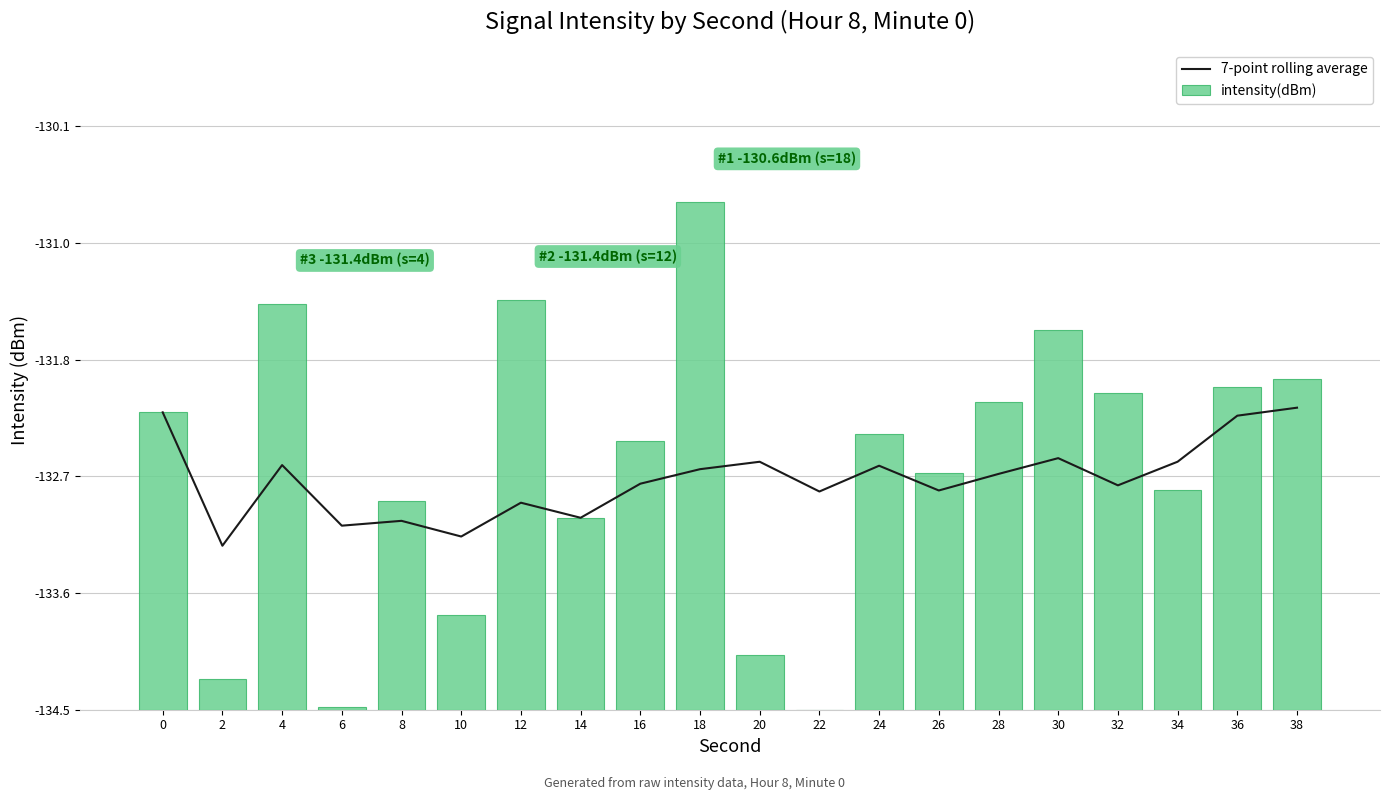

Reading left to right, list all the values displayed in this chart.

7-point rolling average: 0=2.3	2=1.3	4=1.9	6=1.4	8=1.4	10=1.3	12=1.6	14=1.5	16=1.7	18=1.8	20=1.9	22=1.7	24=1.9	26=1.7	28=1.8	30=1.9	32=1.7	34=1.9	36=2.3	38=2.3
intensity(dBm): 0=2.3	2=0.2	4=3.1	6=0.0	8=1.6	10=0.7	12=3.1	14=1.5	16=2.1	18=3.9	20=0.4	22=0.0	24=2.1	26=1.8	28=2.4	30=2.9	32=2.4	34=1.7	36=2.5	38=2.5